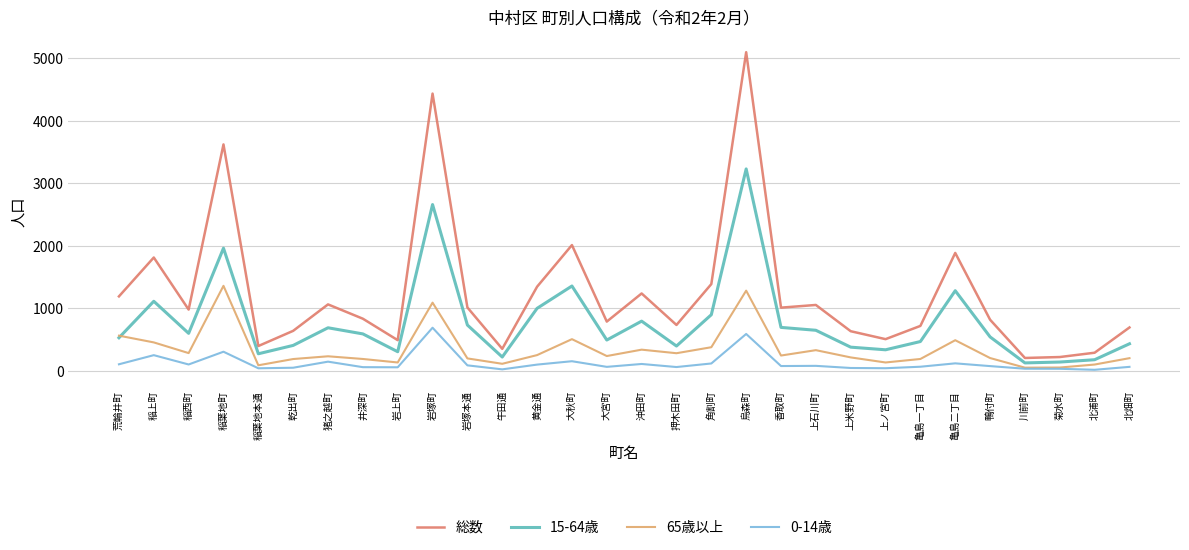

Is it true that 15-64歳 equals 558 at 上米野町?

False